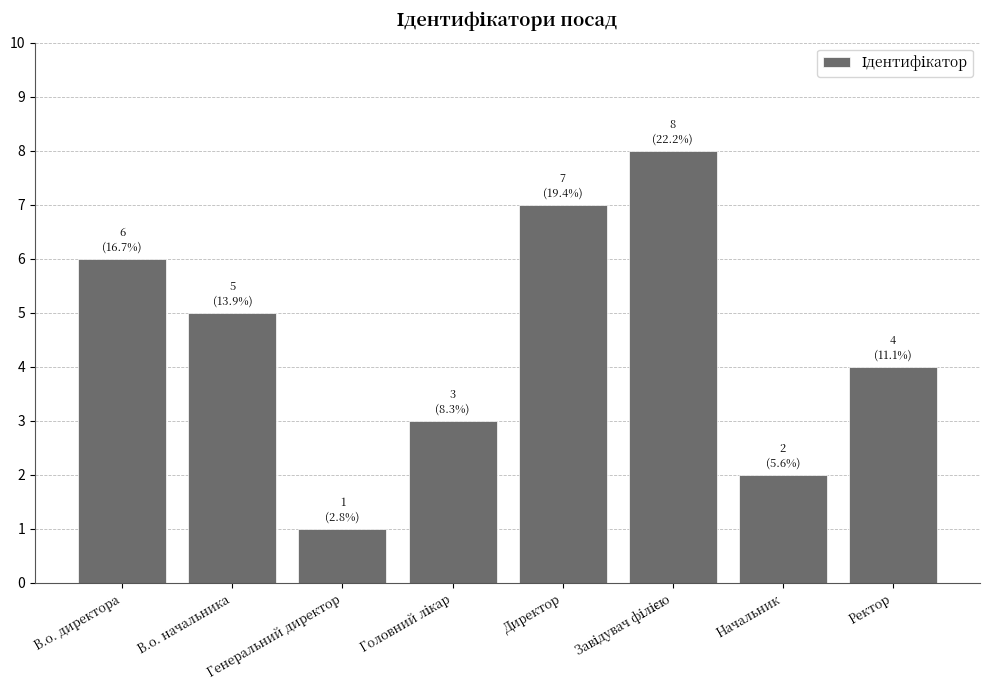

Approximately how many times larger is the value at Начальник compared to В.о. начальника?

0.4